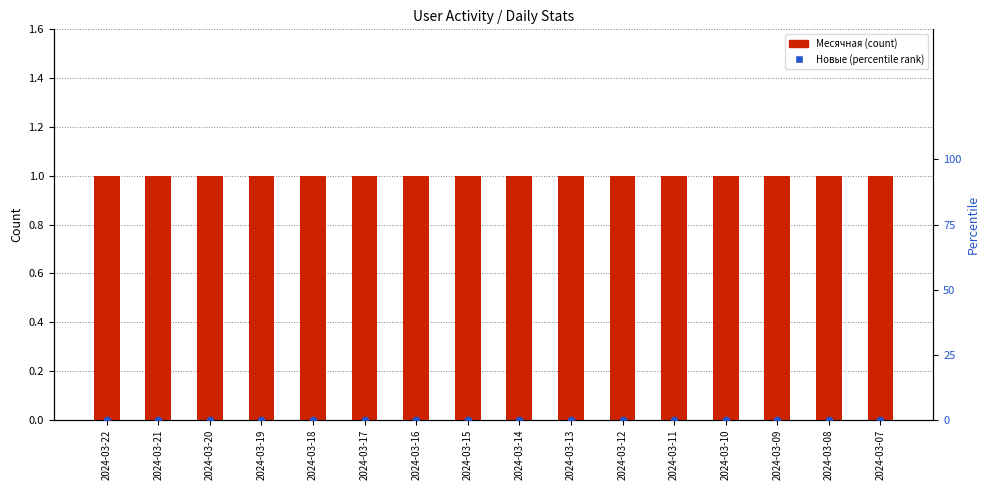

At how many categories does at least one series exceed 0?

16